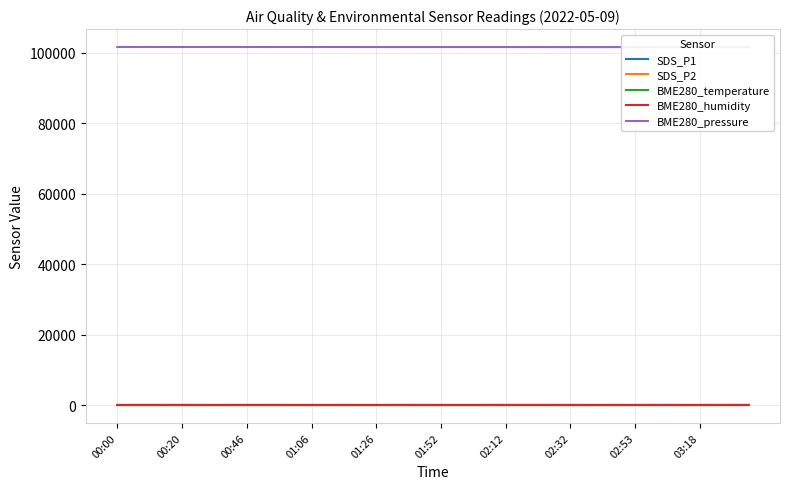

Count the number of categories in the chart.

40